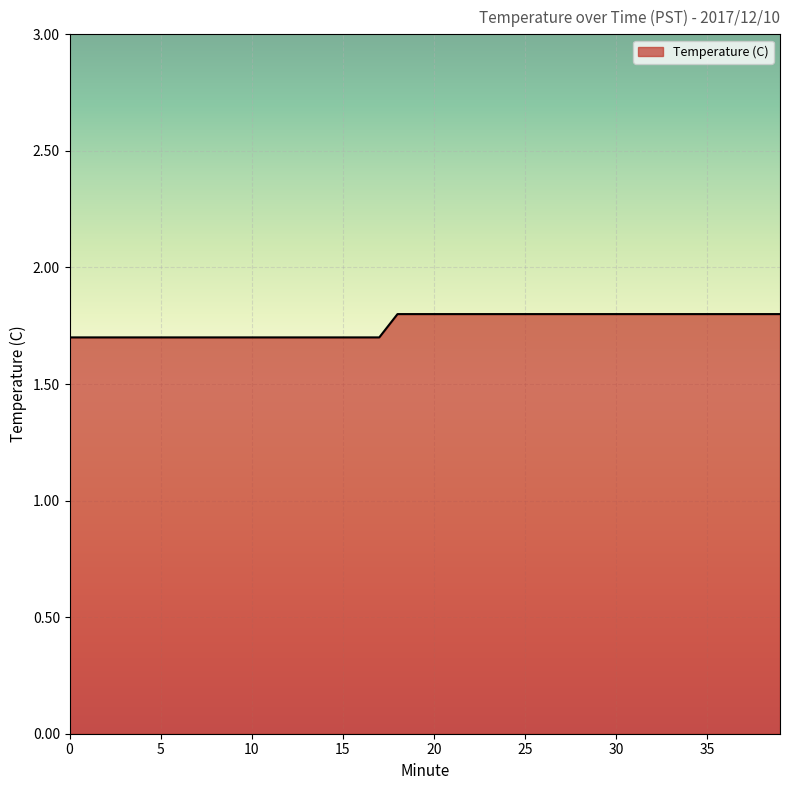

What is the maximum value shown in the chart?

1.8